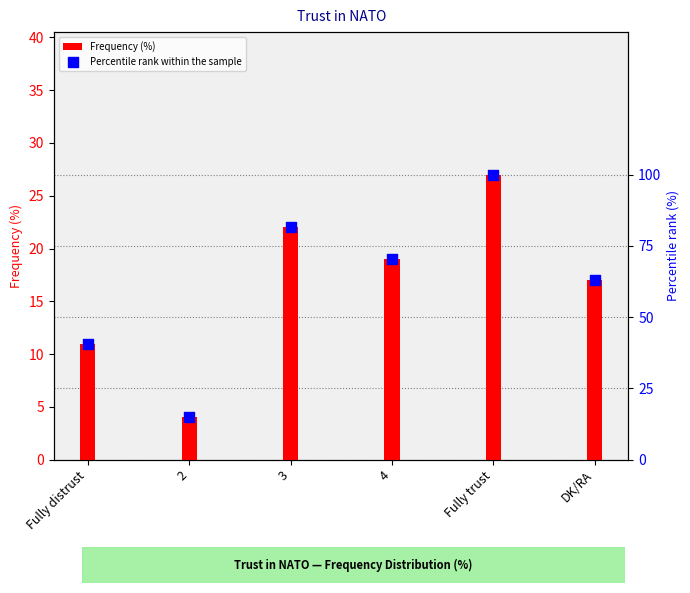

What is the total value across all series at Fully distrust?

51.7